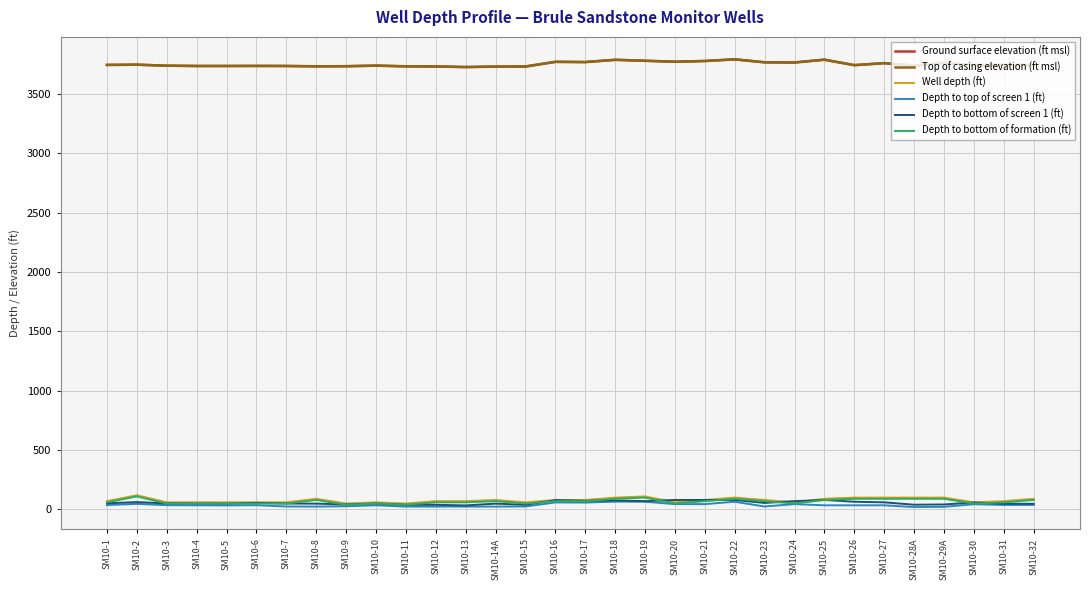

Is the value of Depth to bottom of formation (ft) at SM10-31 greater than the value of Ground surface elevation (ft msl) at SM10-26?

No